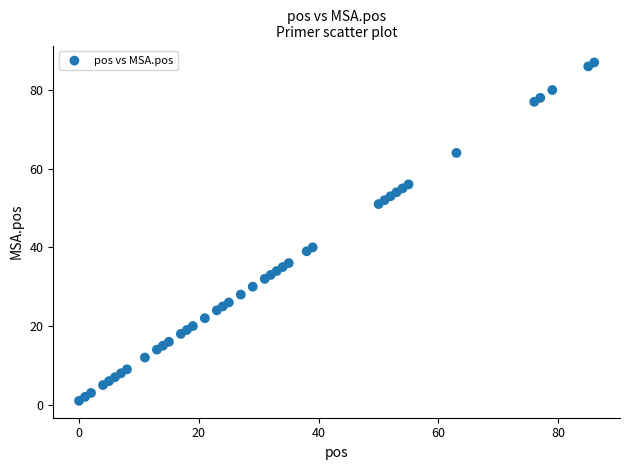

What Y value in the scatter plot is closest to 44?

40